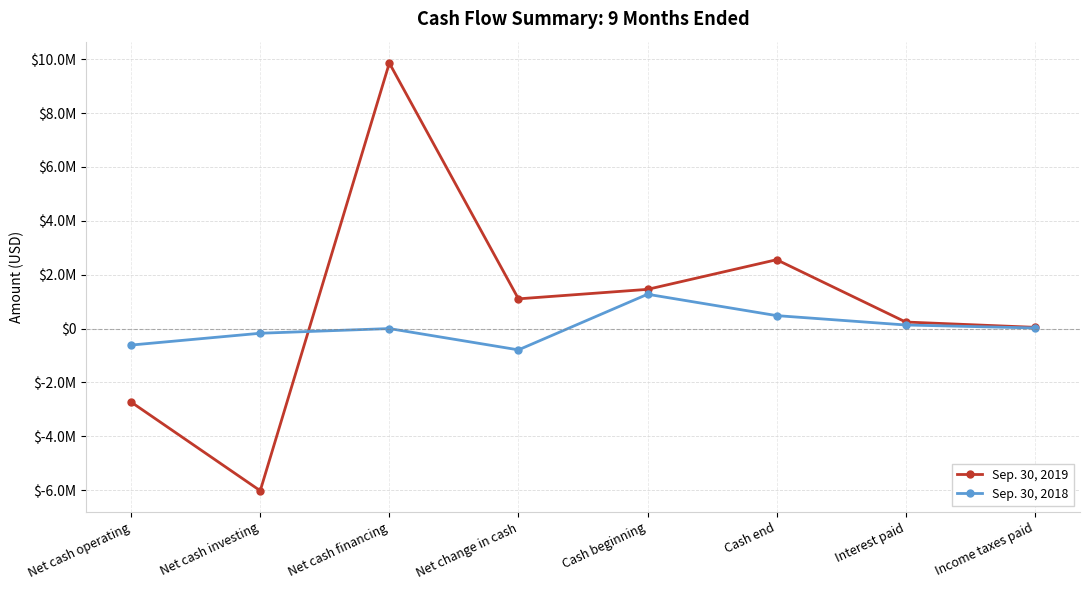

Does the chart have visible grid lines?

Yes